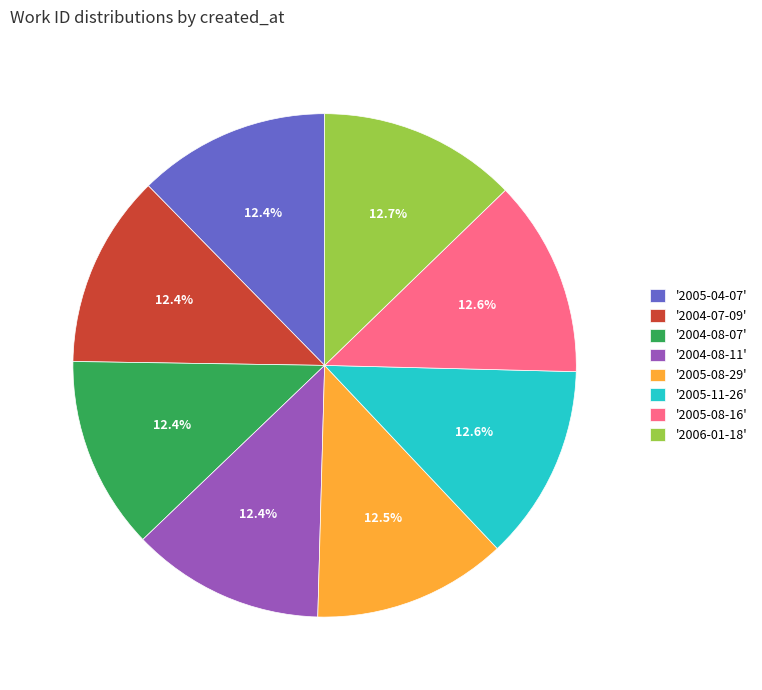

How much of the chart is everything except '2005-04-07'?

87.6%